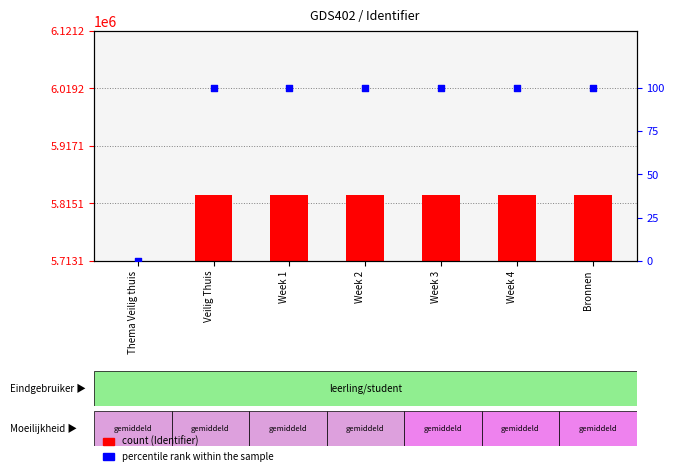

At how many categories does at least one series exceed 2675393?

6